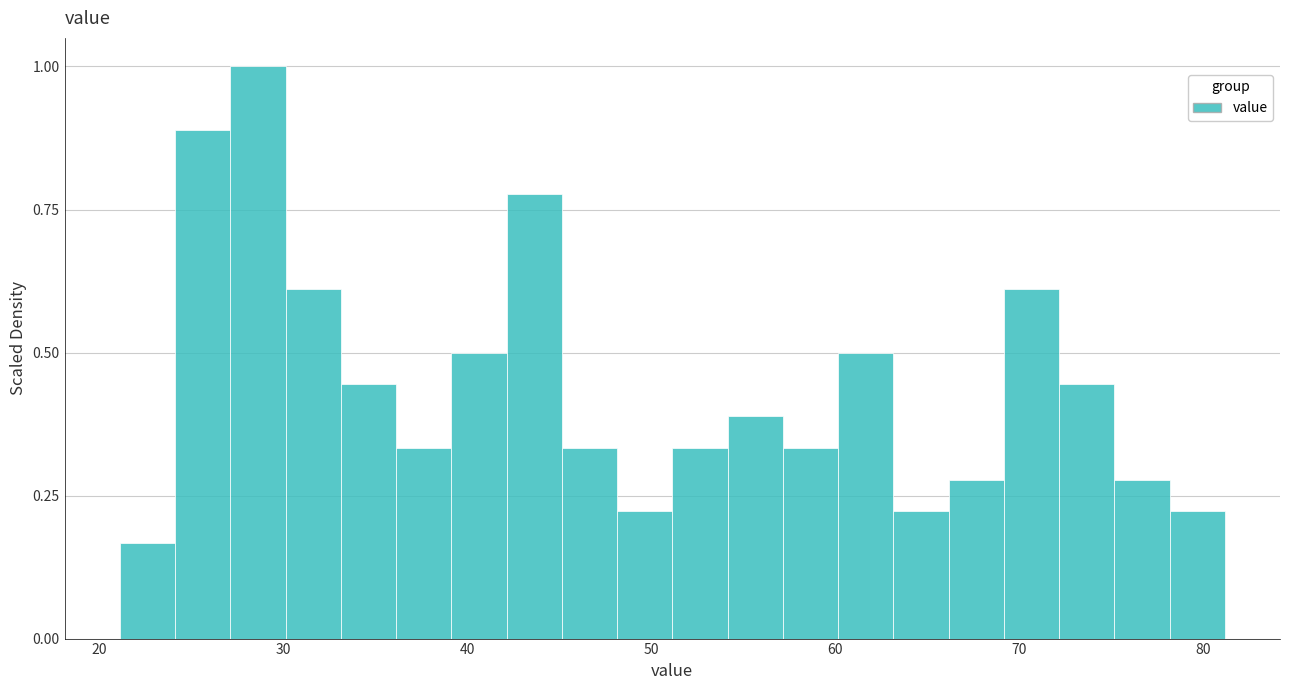

Around what value on the x-axis is the tallest bar? Give the approximate position of its centre, as read against the axis.

29